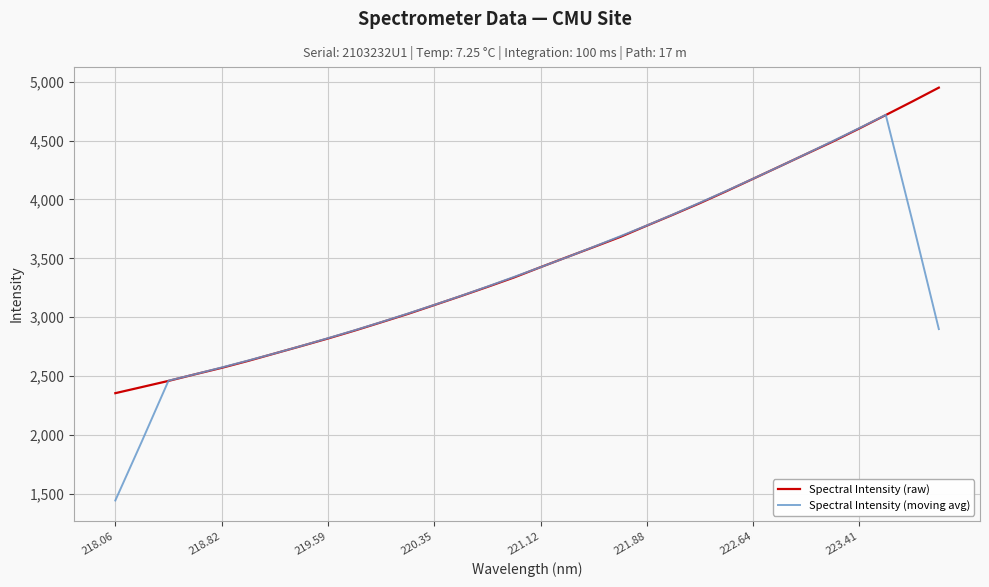

True or false: Spectral Intensity (raw) has more than 1 interior local peaks.

False